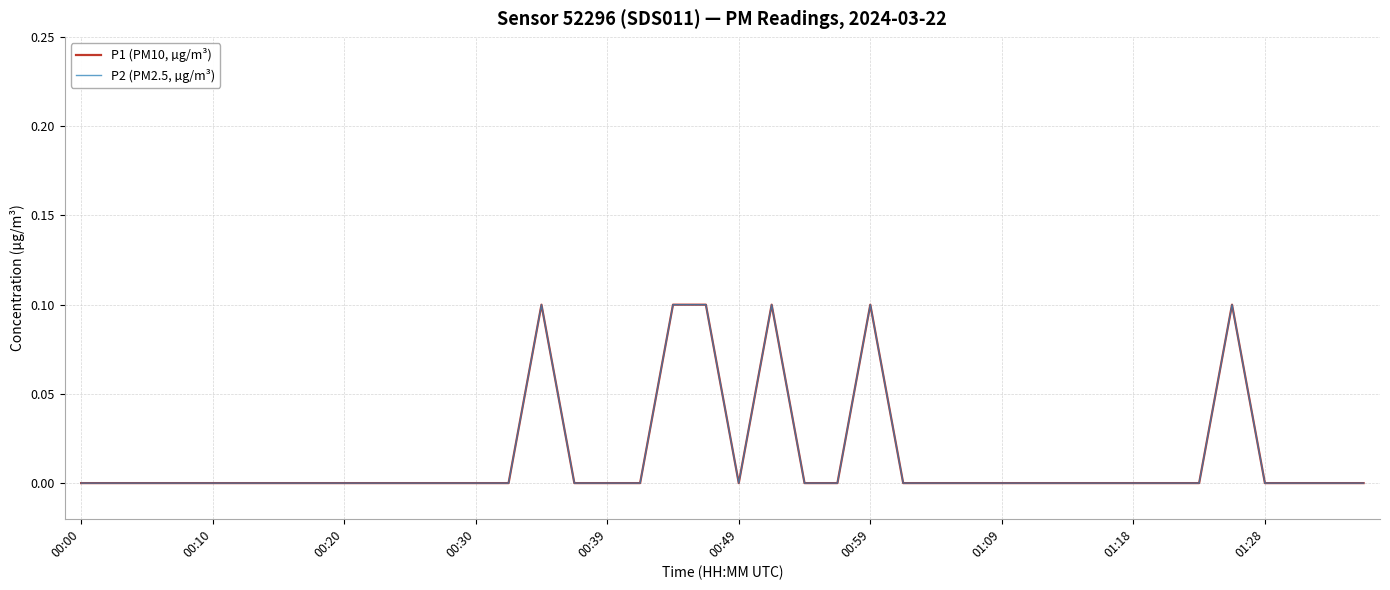

True or false: P2 (PM2.5, µg/m³) and P1 (PM10, µg/m³) intersect in this chart.

False